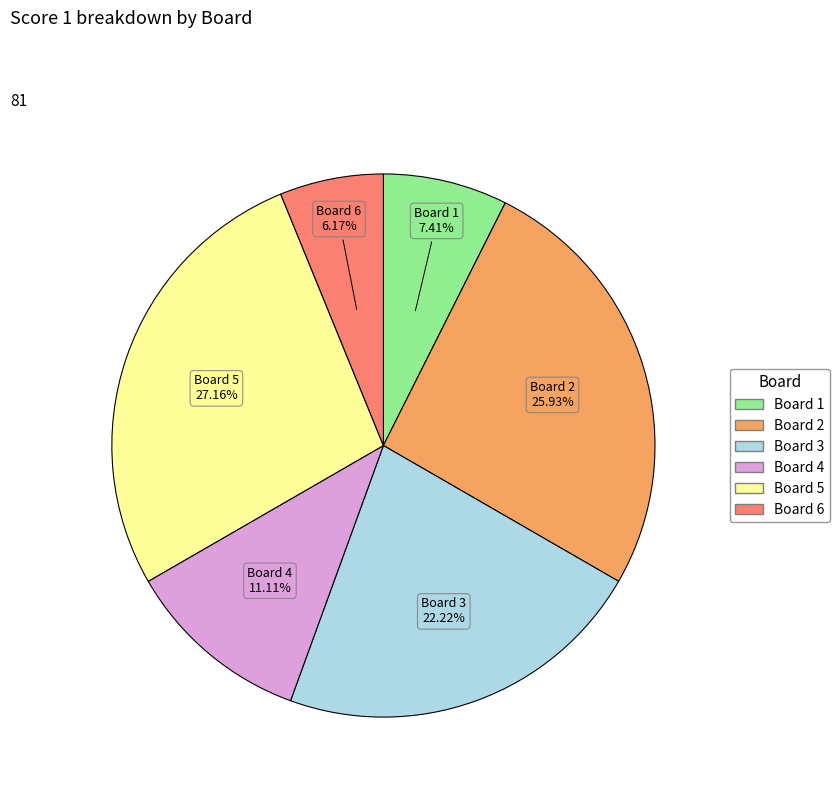

Is there a majority slice in this chart?

No